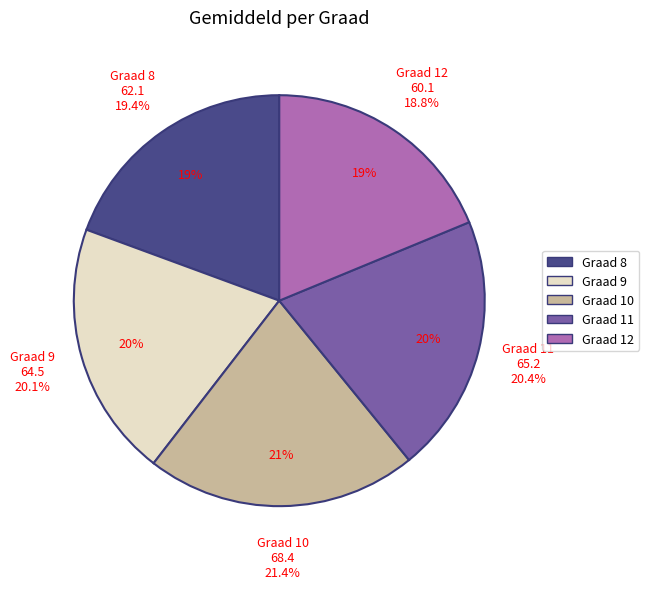

Count the number of slices in the pie.

5